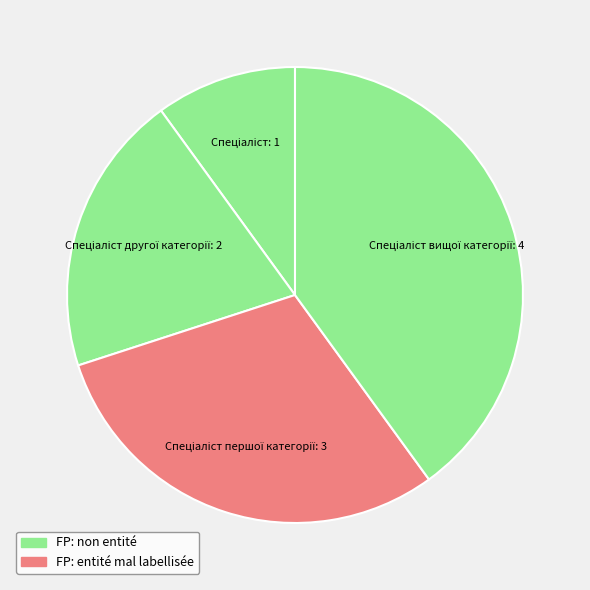

Rank the categories by value from lowest to highest.

Спеціаліст, Спеціаліст другої категорії, Спеціаліст першої категорії, Спеціаліст вищої категорії